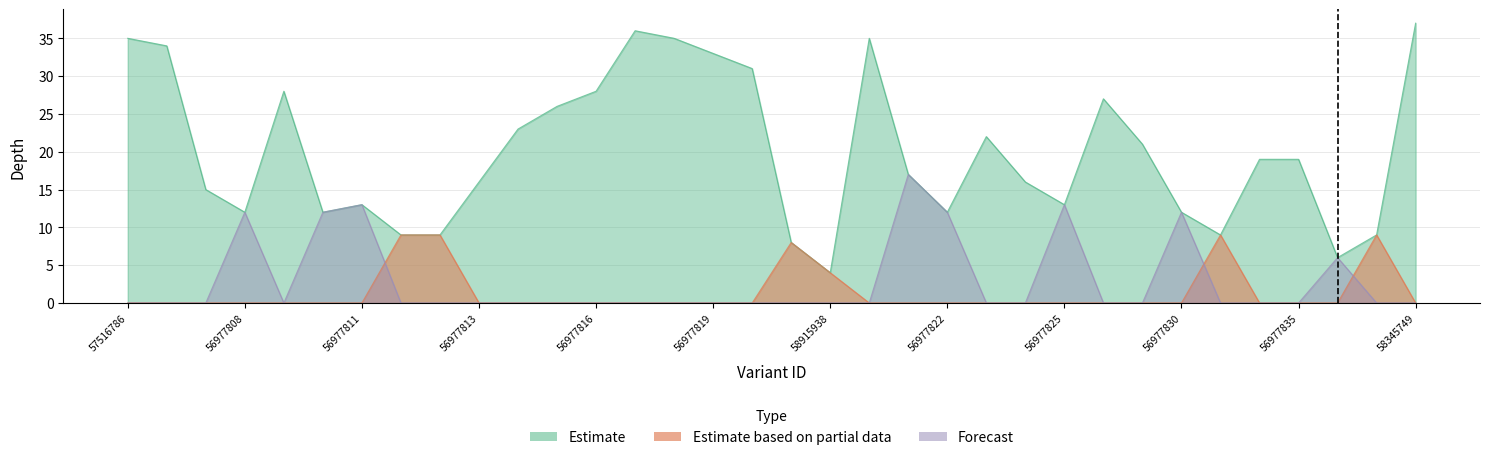

Which series has the largest total across all categories?

Estimate